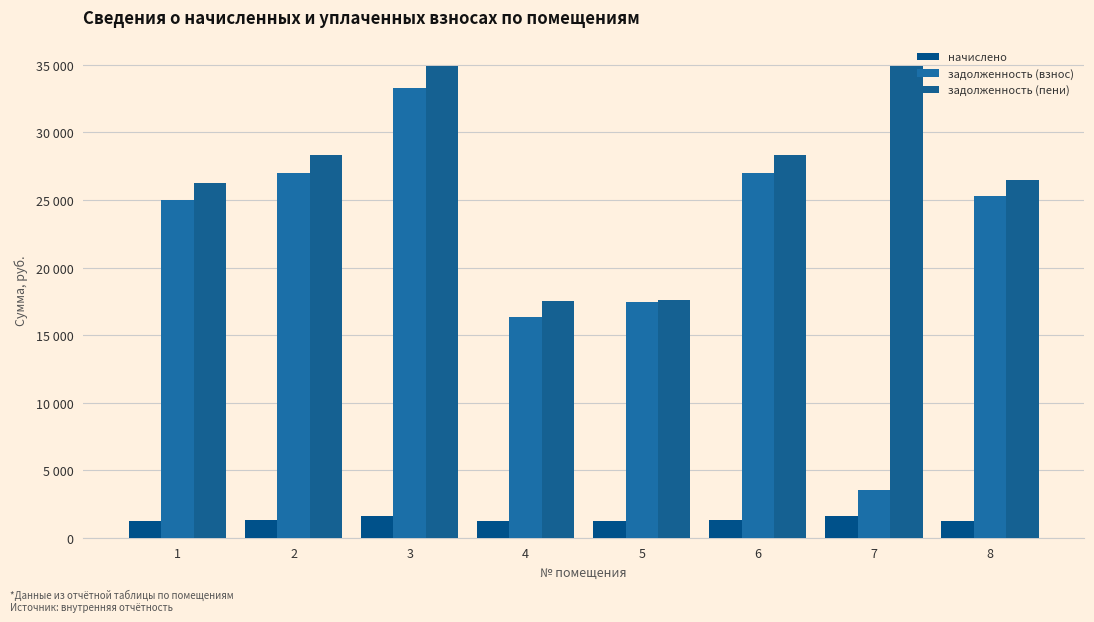

At how many categories does at least one series exceed 20271?

6